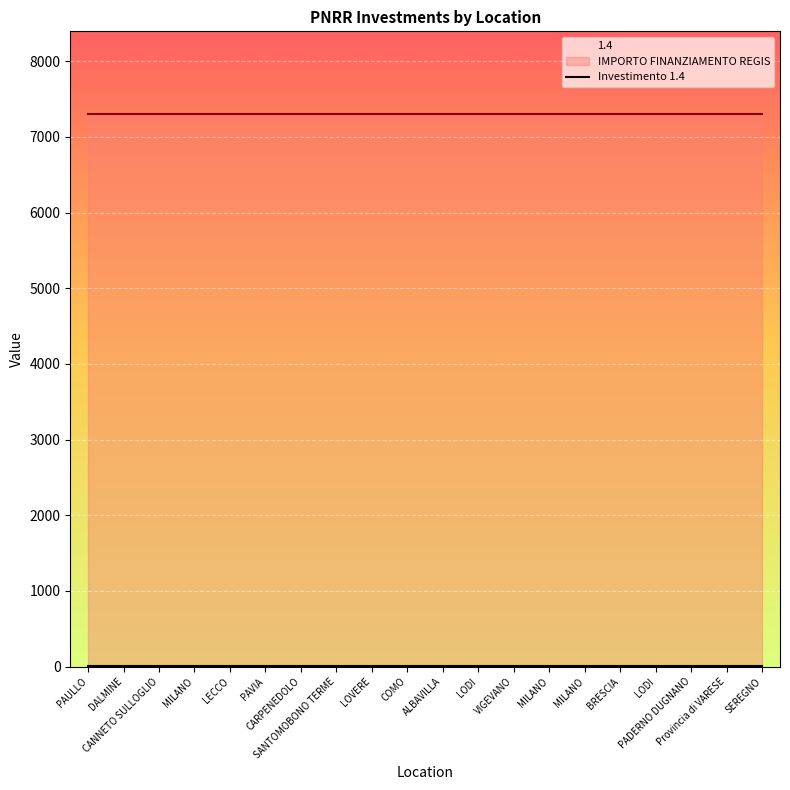

Rank the categories by IMPORTO FINANZIAMENTO REGIS value from lowest to highest.

PAULLO, DALMINE, CANNETO SULLOGLIO, MILANO, LECCO, PAVIA, CARPENEDOLO, SANTOMOBONO TERME, LOVERE, COMO, ALBAVILLA, LODI, VIGEVANO, MILANO, MILANO, BRESCIA, LODI, PADERNO DUGNANO, Provincia di VARESE, SEREGNO